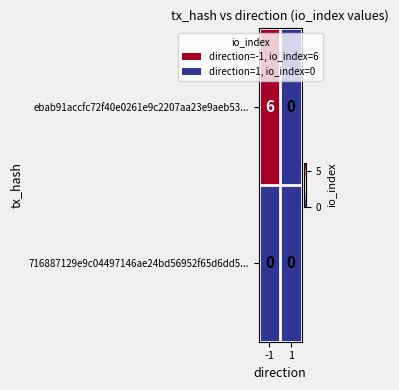

List the series in order of their overall mean, highest first.

ebab91accfc72f40e0261e9c2207aa23e9aeb53..., 716887129e9c04497146ae24bd56952f65d6dd5...